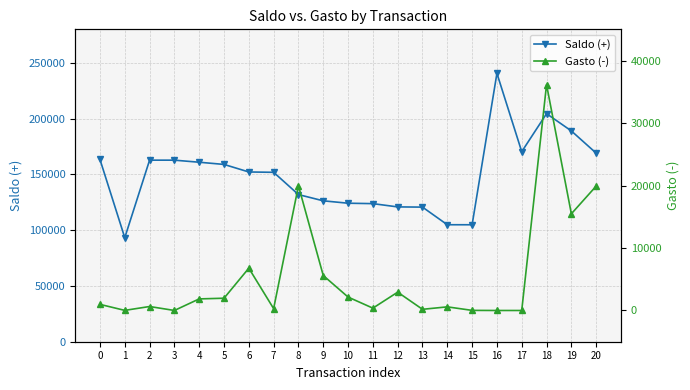

Which series changed the most between 11 and 14?

Saldo (+)